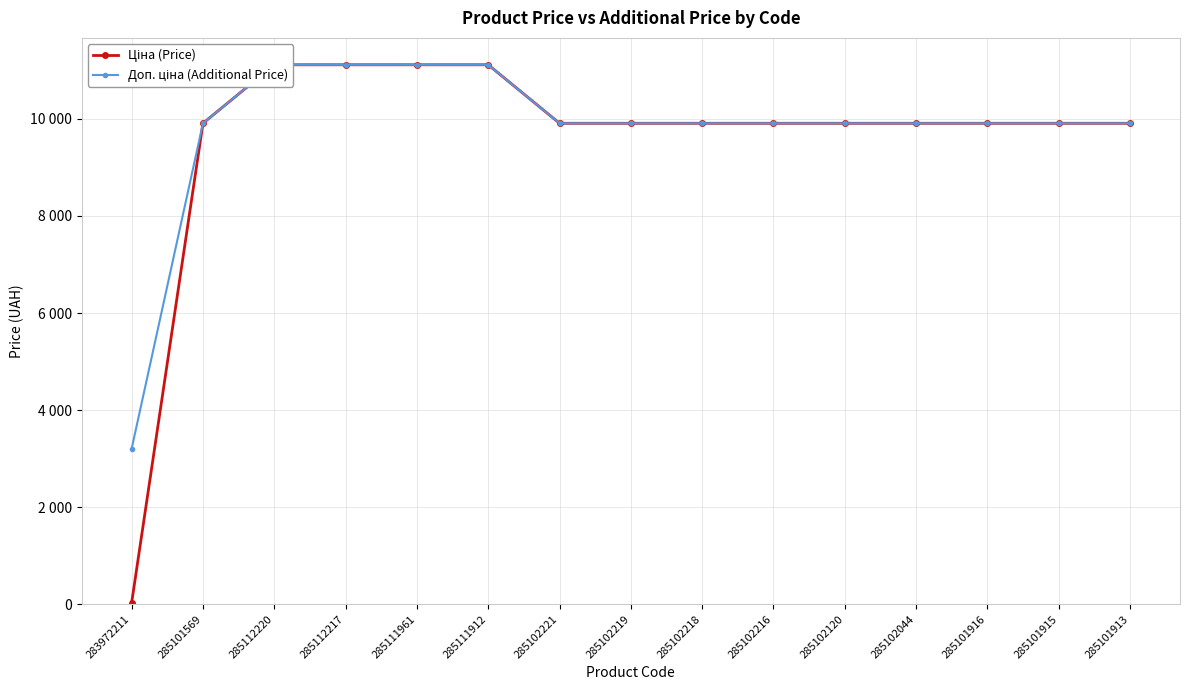

True or false: Ціна (Price) and Доп. ціна (Additional Price) cross at least once.

False